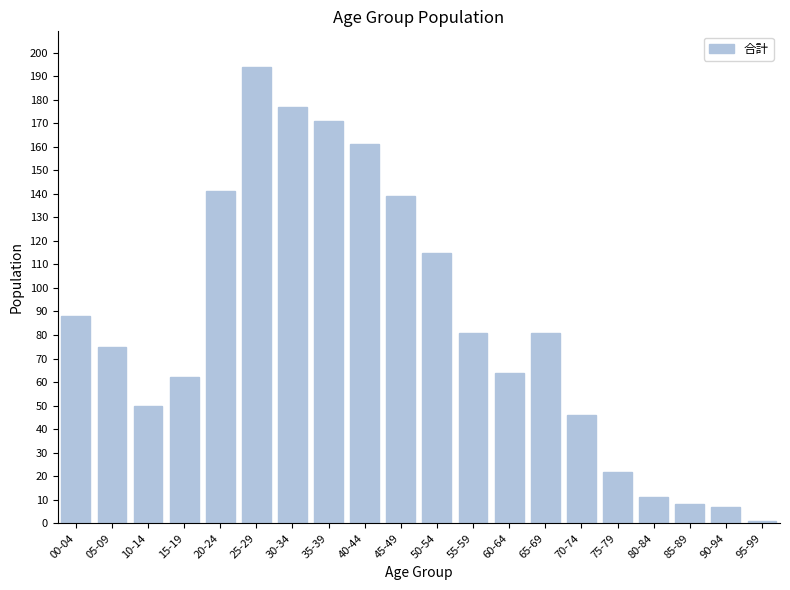

Reading left to right, what are all the values shown in this chart?

88	75	50	62	141	194	177	171	161	139	115	81	64	81	46	22	11	8	7	1